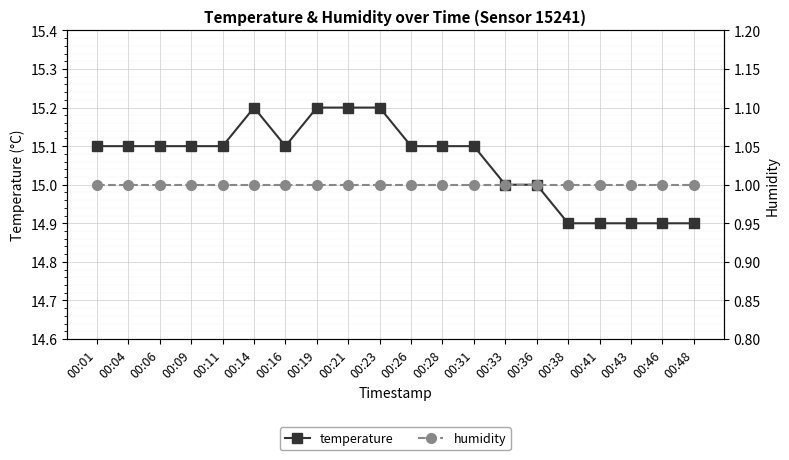

True or false: temperature and humidity cross at least once.

False